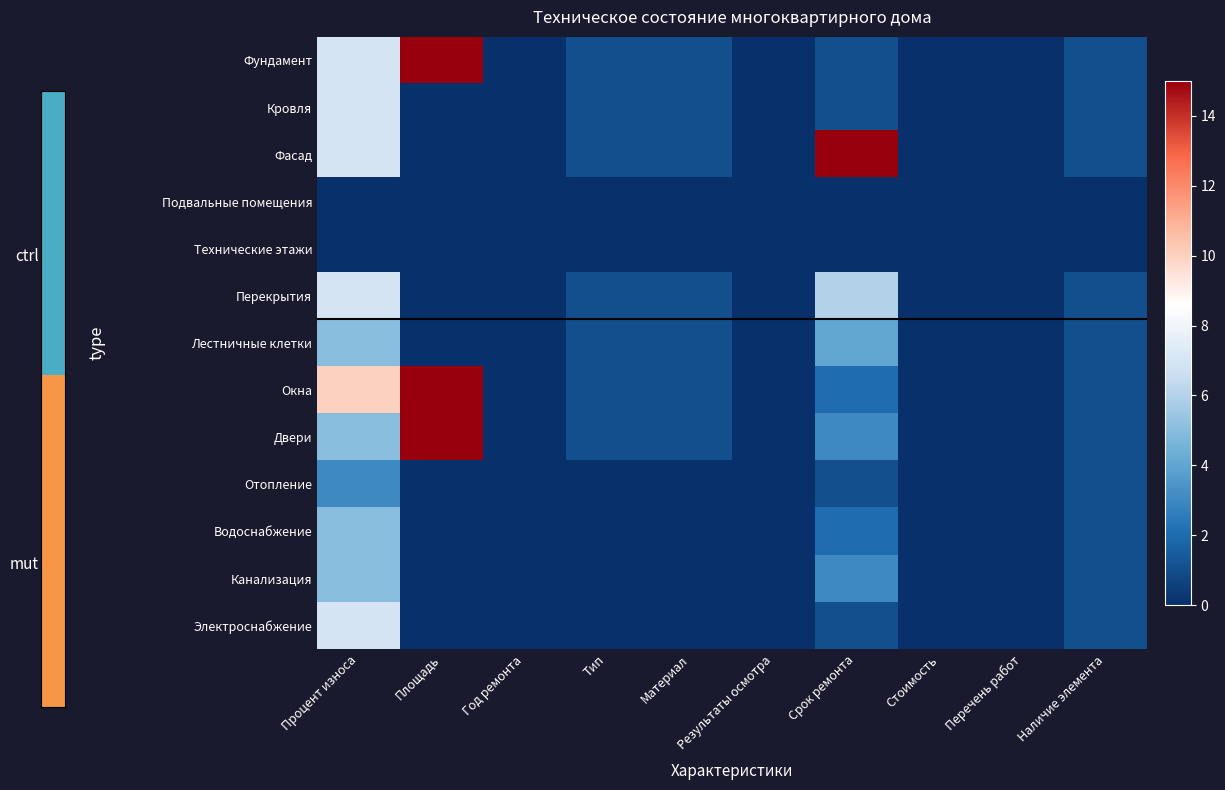

Rank the series by their maximum value, from lowest to highest.

Подвальные помещения, Технические этажи, Отопление, Лестничные клетки, Водоснабжение, Канализация, Кровля, Перекрытия, Электроснабжение, Фундамент, Фасад, Окна, Двери